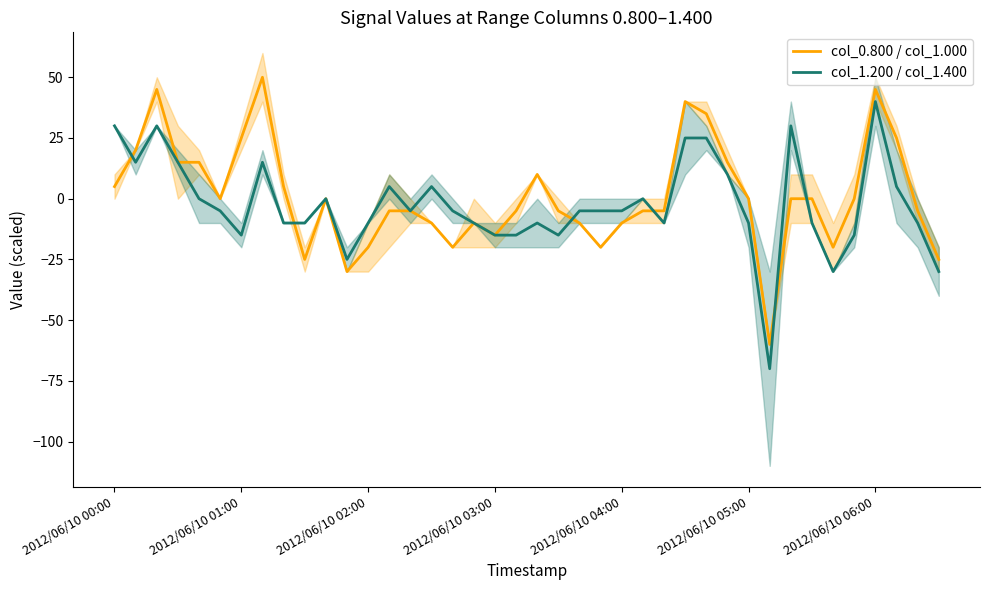

What is the sum of all col_1.200 / col_1.400 values?

-100.0